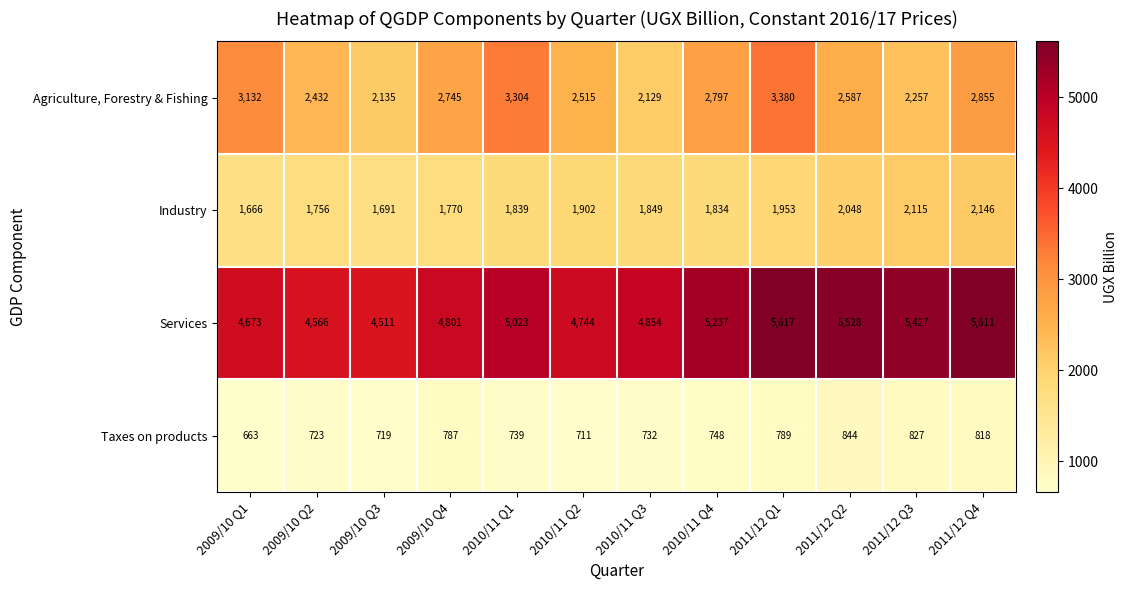

True or false: Agriculture, Forestry & Fishing has a value of 4651 at 2009/10 Q4.

False